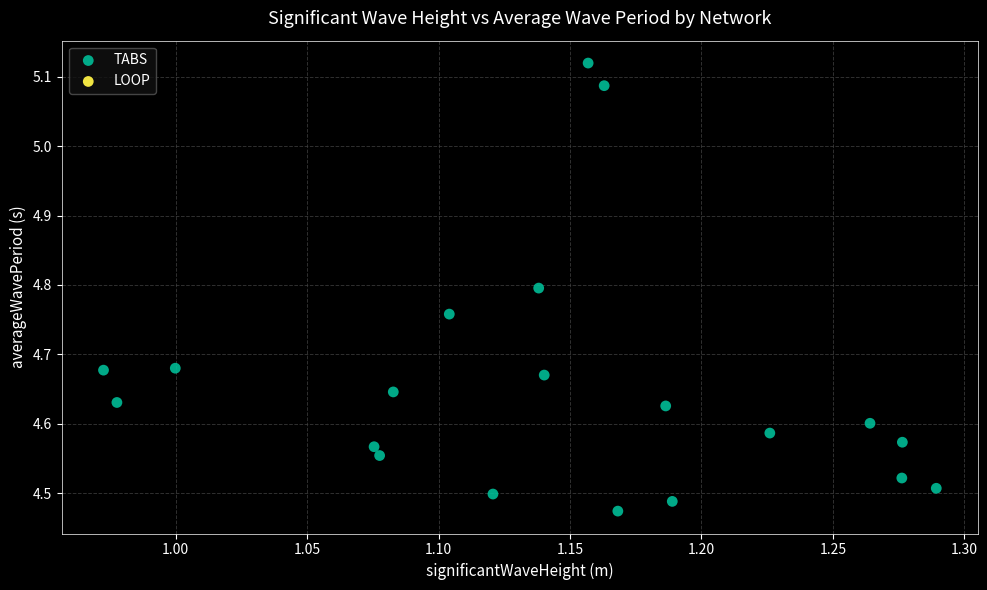

What is the range of Y values (max minus min)?

0.6